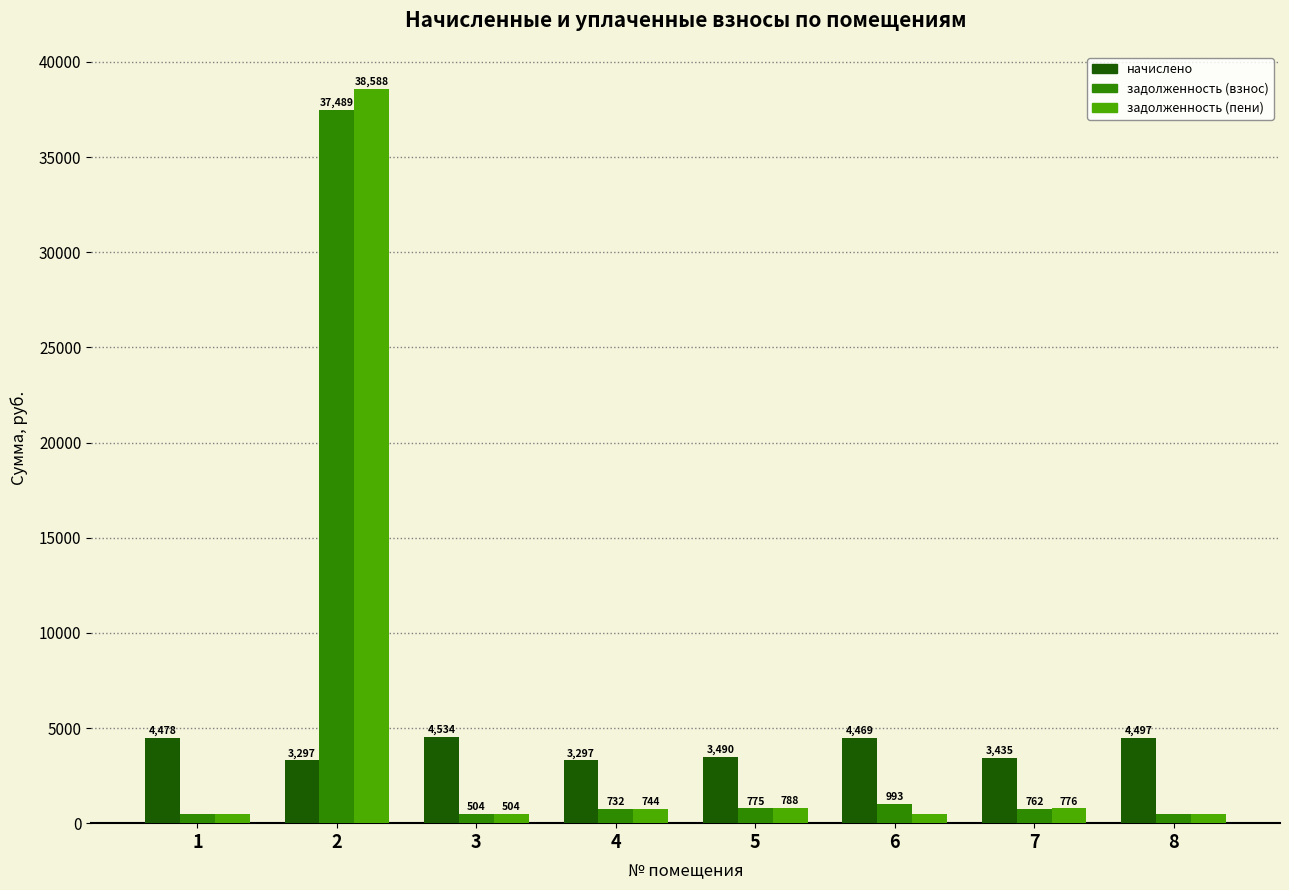

At which label does задолженность (пени) reach its minimum?

6